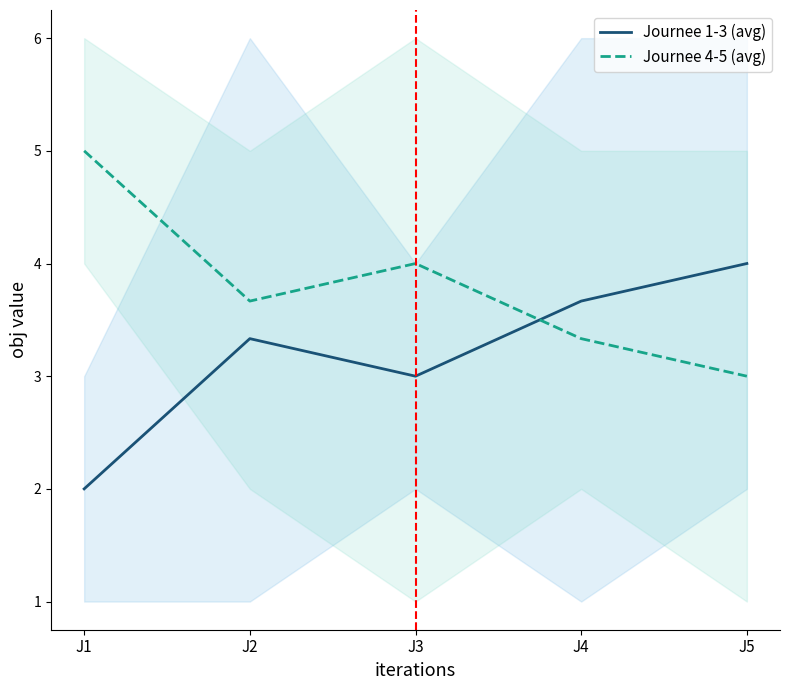

At which label does Journee 1-3 (avg) reach its peak?

J5